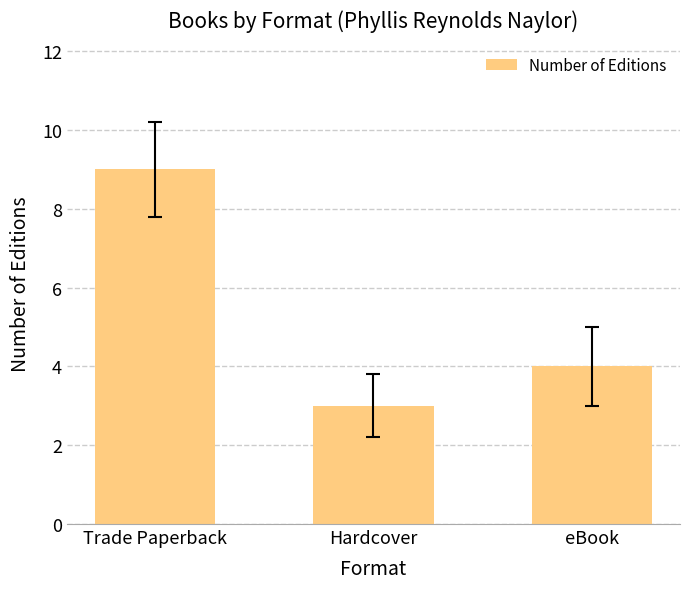

The chart shows a value of 4 at eBook. True or false?

True